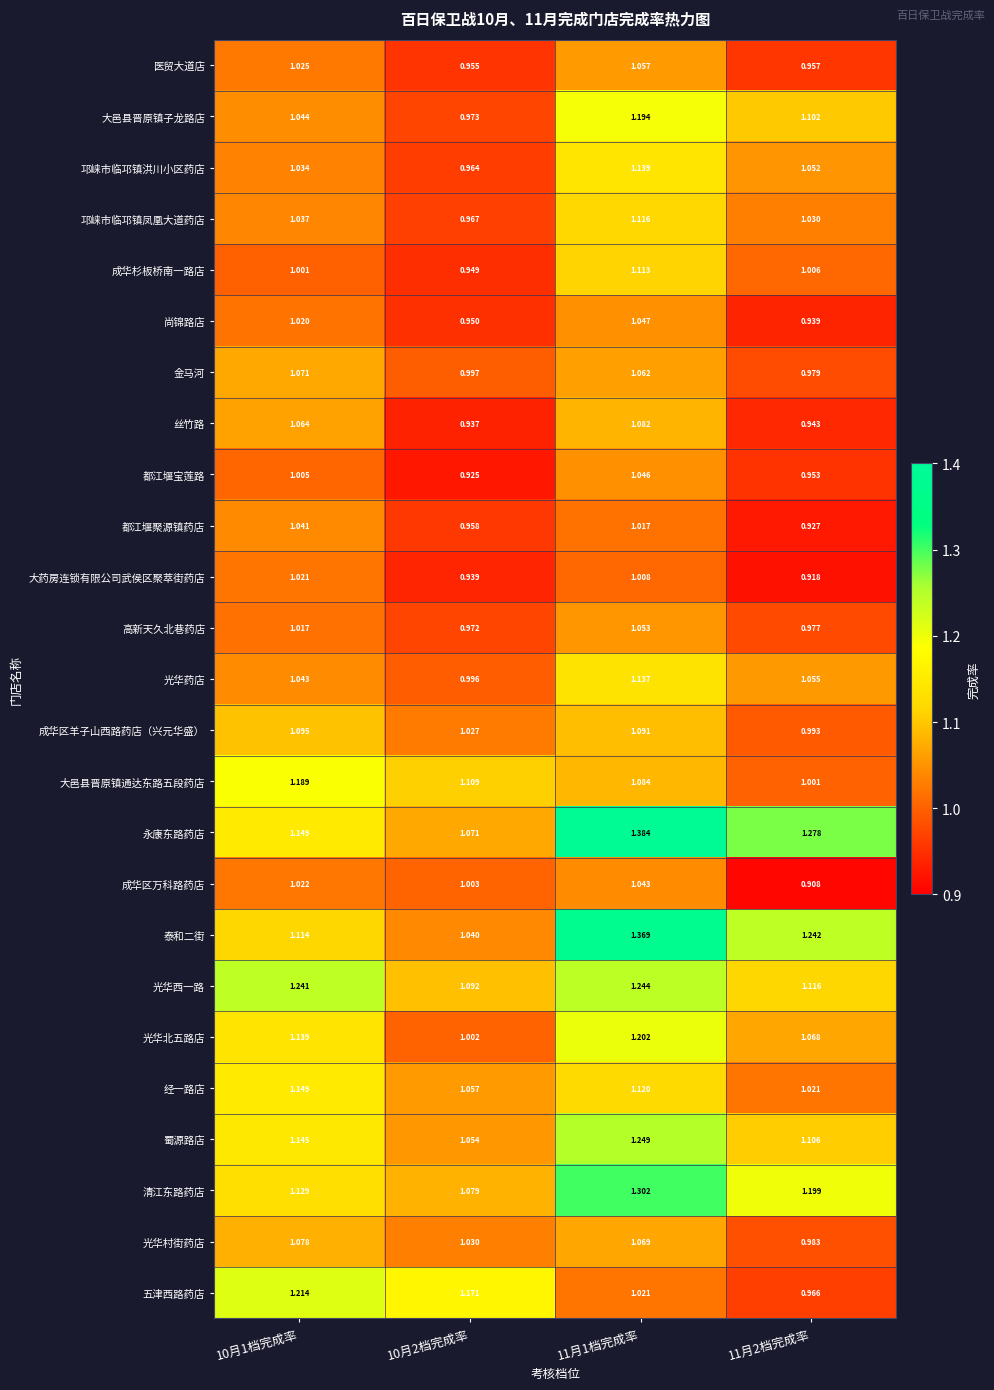

Which series changed the most between 10月1档完成率 and 10月2档完成率?

光华西一路